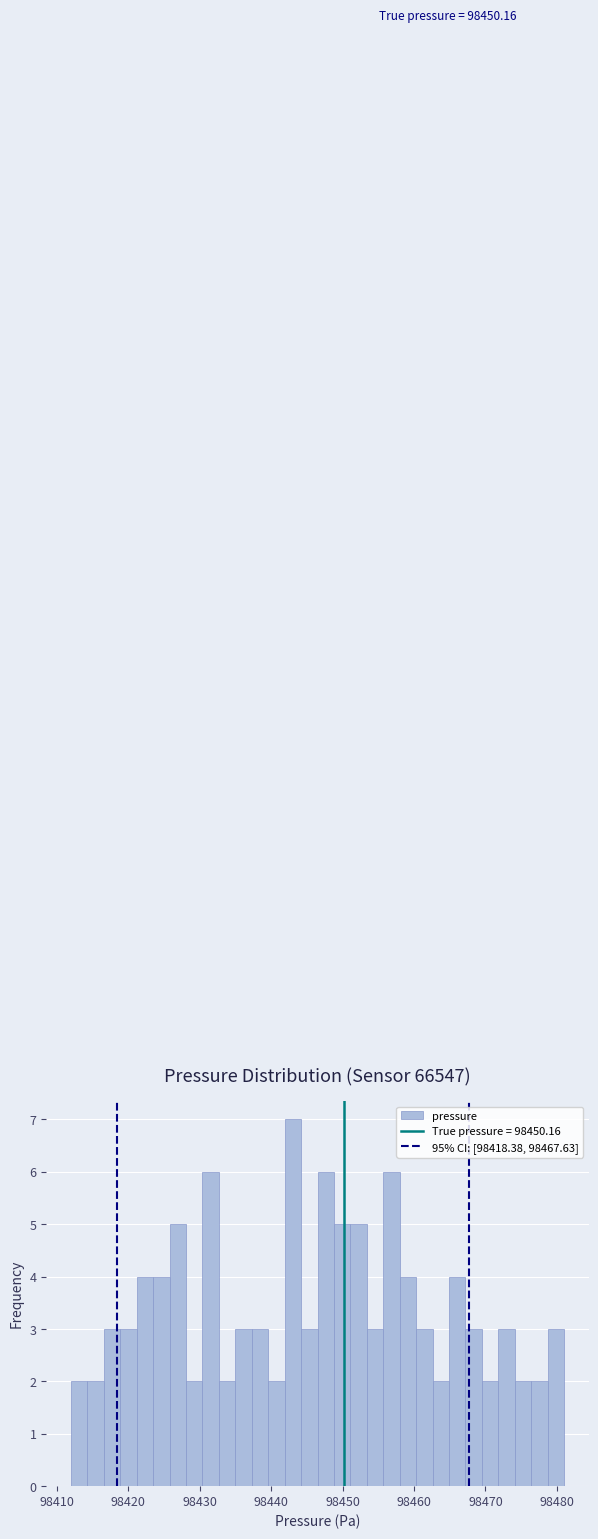

Read against the x-axis, roughly where is the centre of the tallest bar?

98443